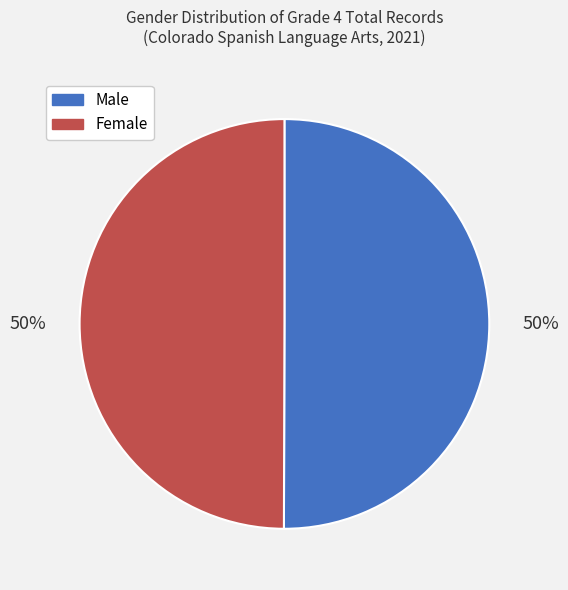

How many slices are in this pie chart?

2